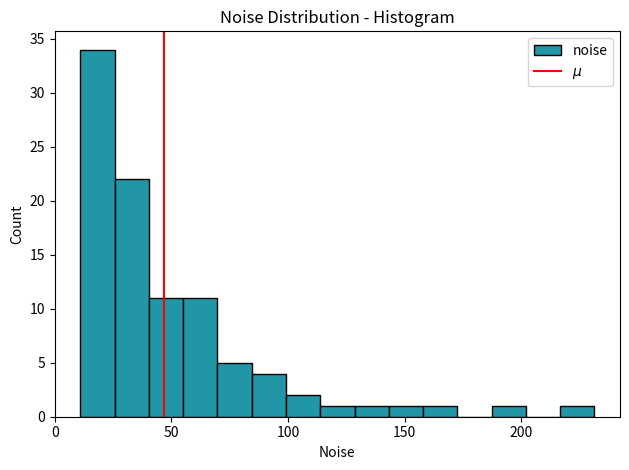

Read against the x-axis, roughly where is the centre of the tallest bar?

20